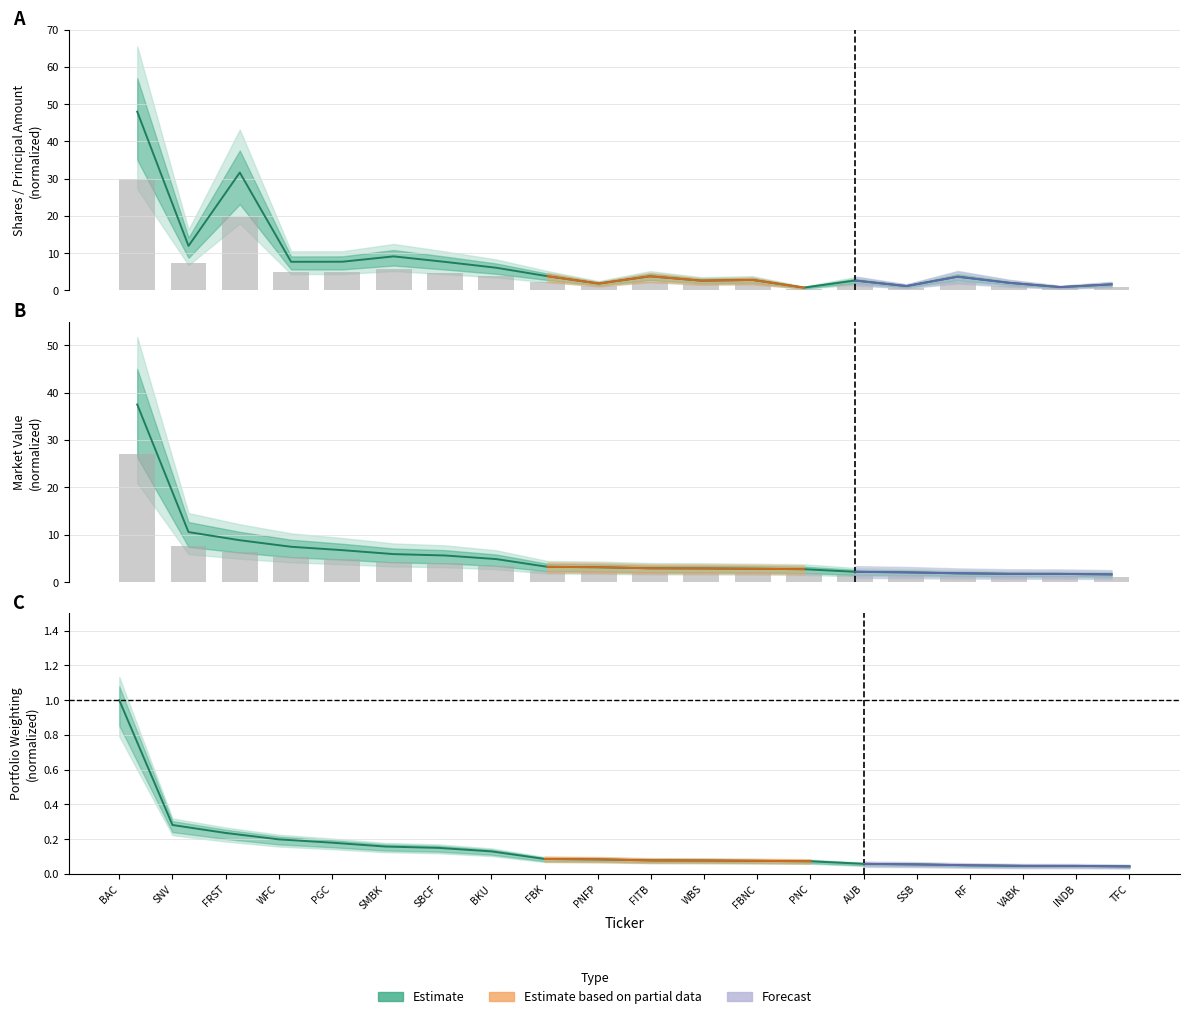

What is the average value of the Estimate series?

0.2